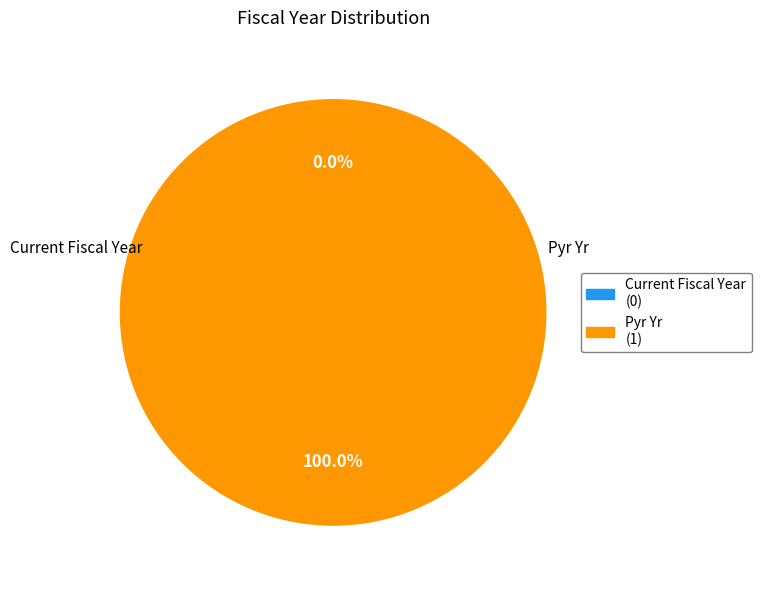

Rank the categories by value from lowest to highest.

Current Fiscal Year, Pyr Yr